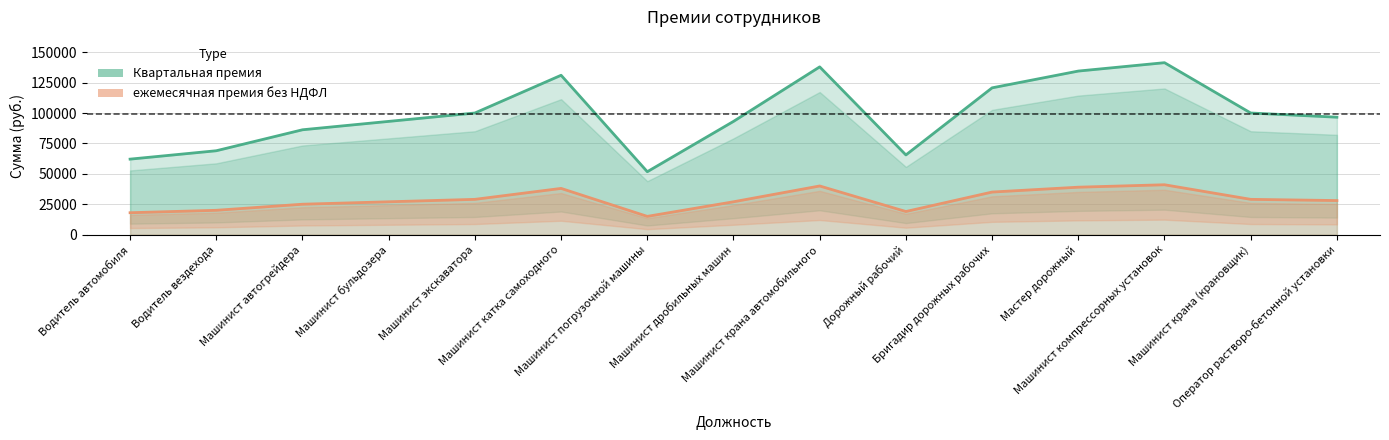

True or false: ежемесячная премия без НДФЛ and Квартальная премия intersect in this chart.

False